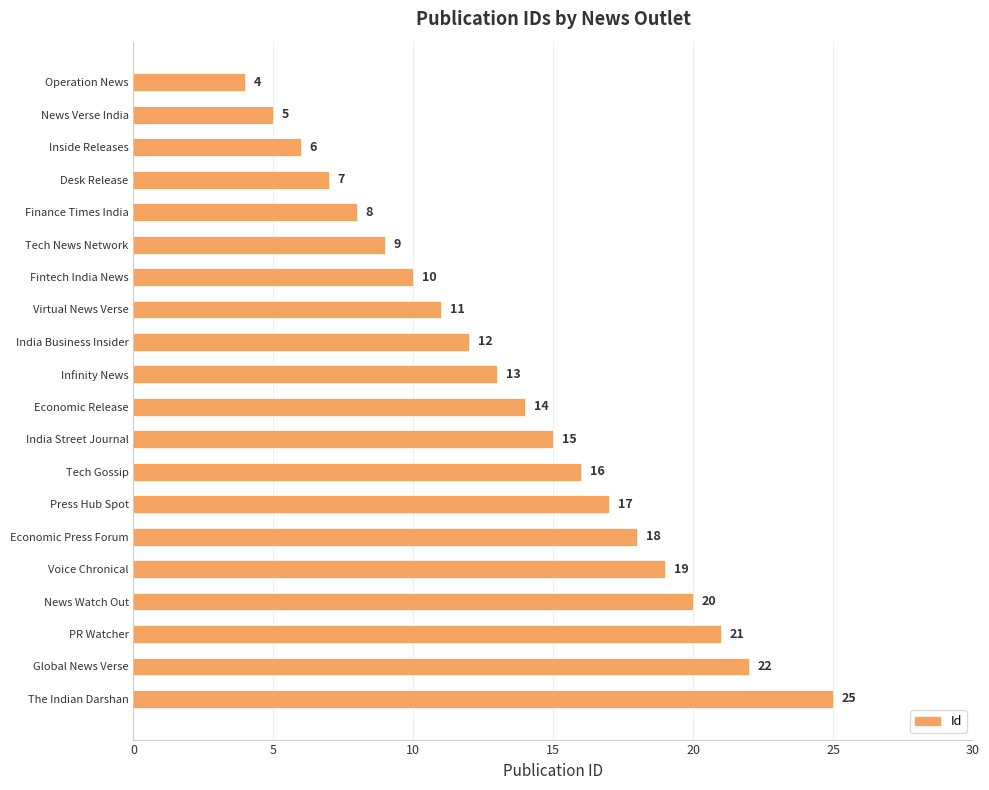

Reading top to bottom, extract all data points from this chart.

4	5	6	7	8	9	10	11	12	13	14	15	16	17	18	19	20	21	22	25